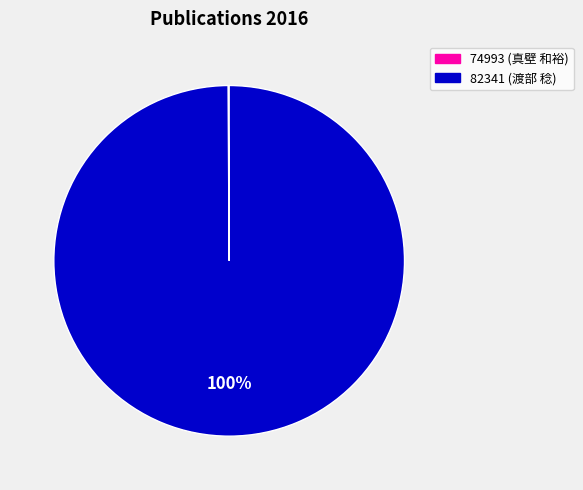

Does any single category account for the majority?

Yes